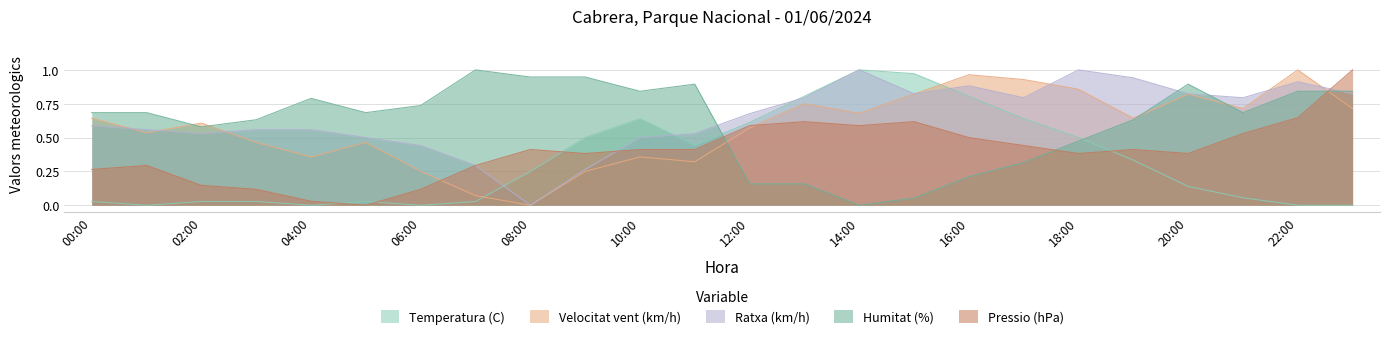

What is the difference between the Velocitat vent (km/h) values at 06:00 and 21:00?

0.5